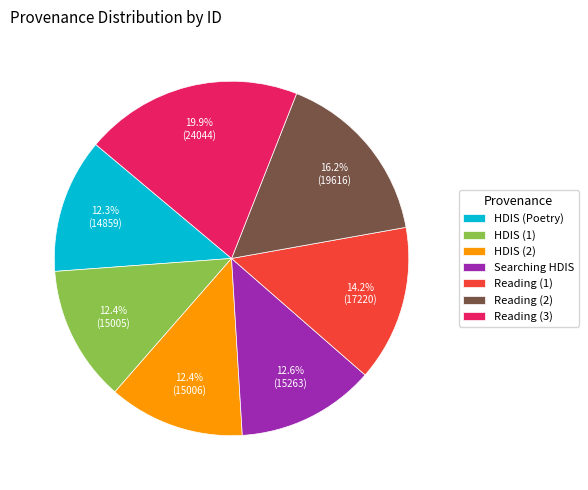

Count the number of slices in the pie.

7